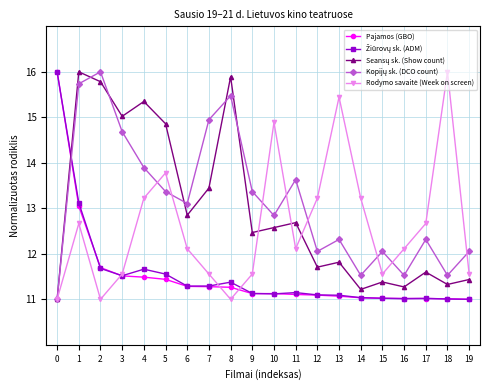

What is the spread (max minus min) of values at 13?

4.4